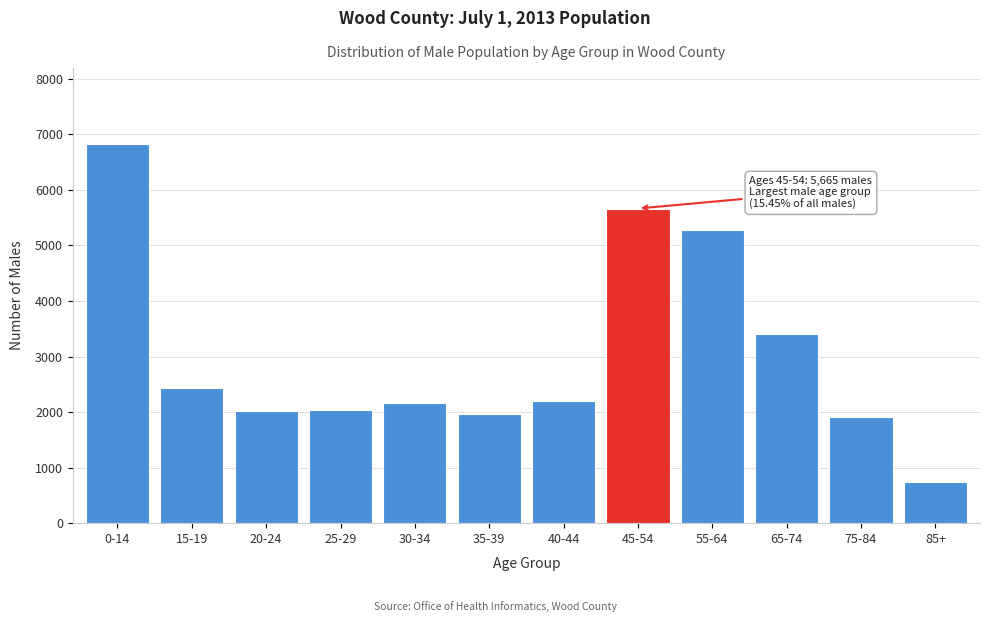

Is it true that the value at 30-34 is 1053?

False